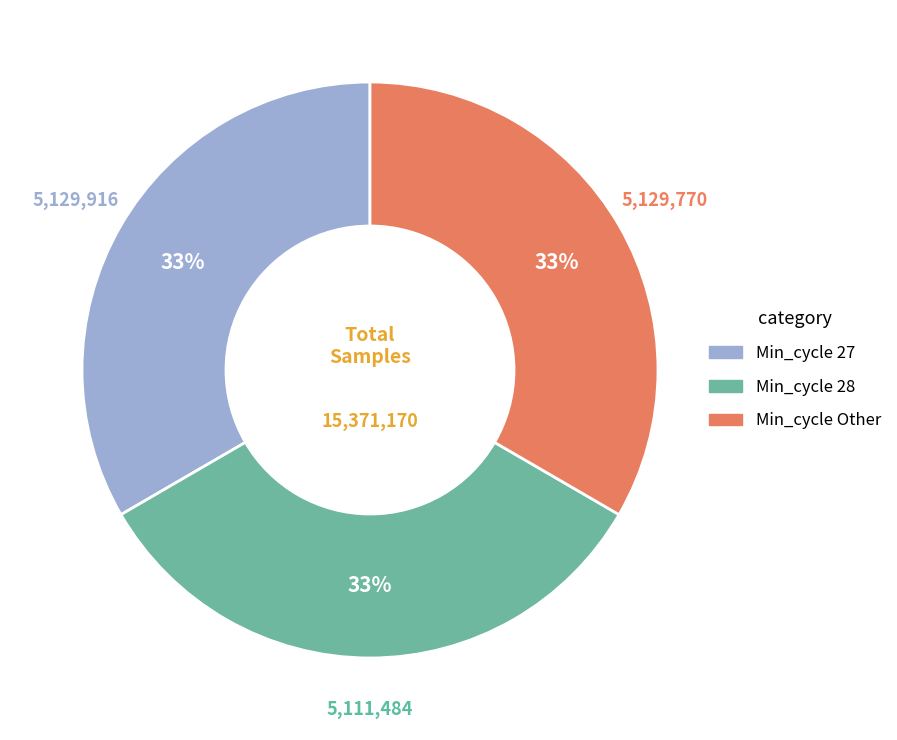

To the nearest percent, what is the average slice percentage?

33%